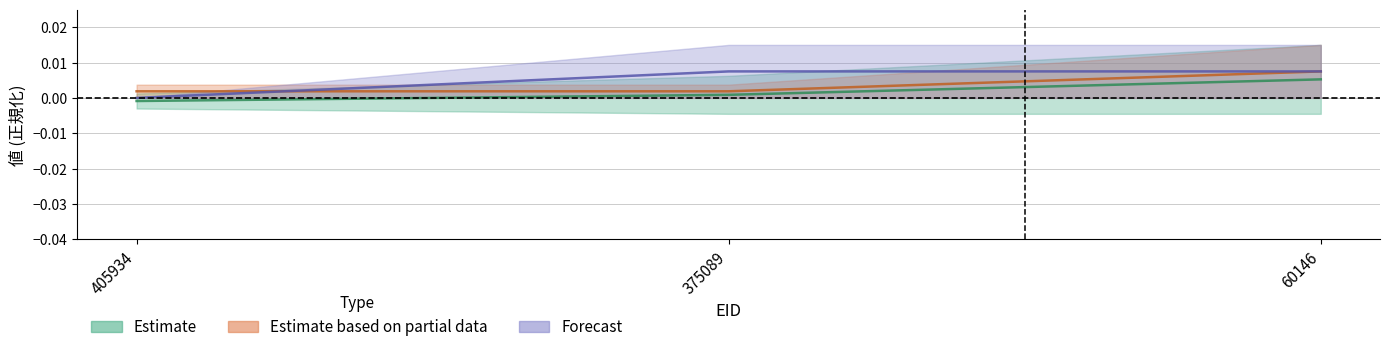

At which label is 著作
合計 closest to 0?

405934